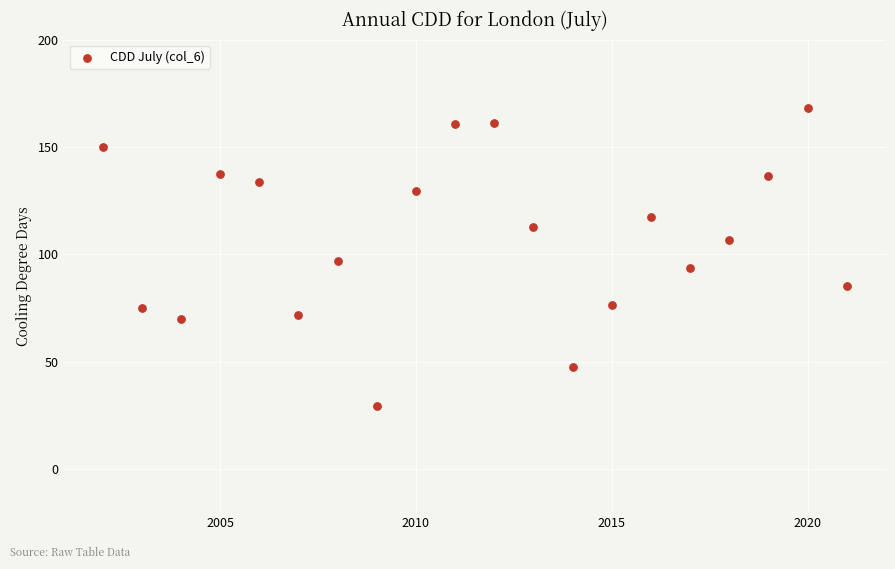

What is the range of Y values (max minus min)?

138.9